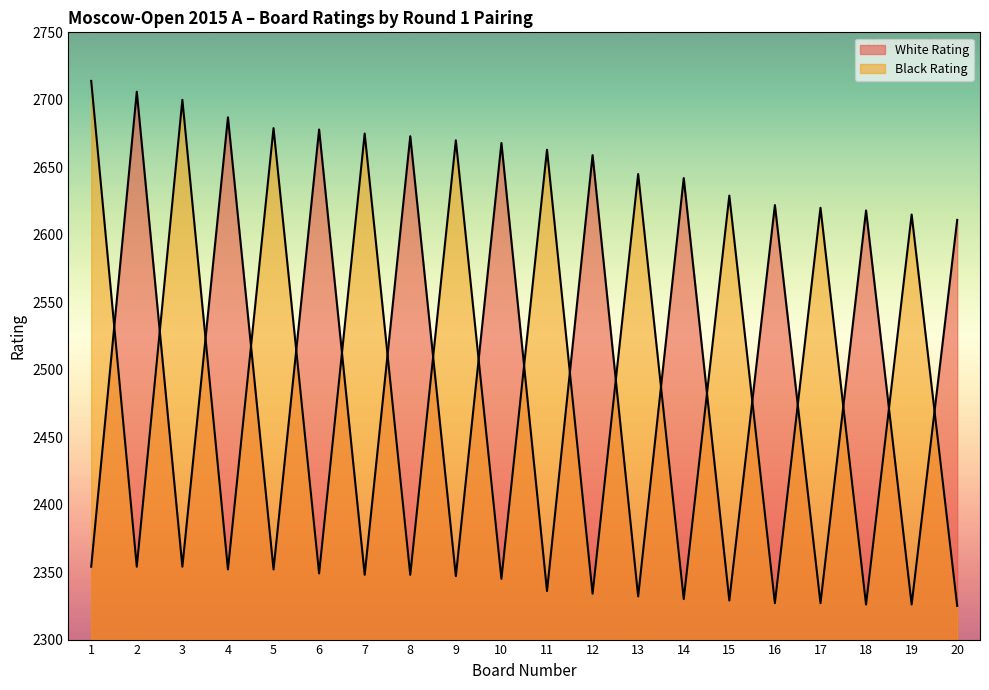

True or false: White Rating has a value of 2327 at 17.

True